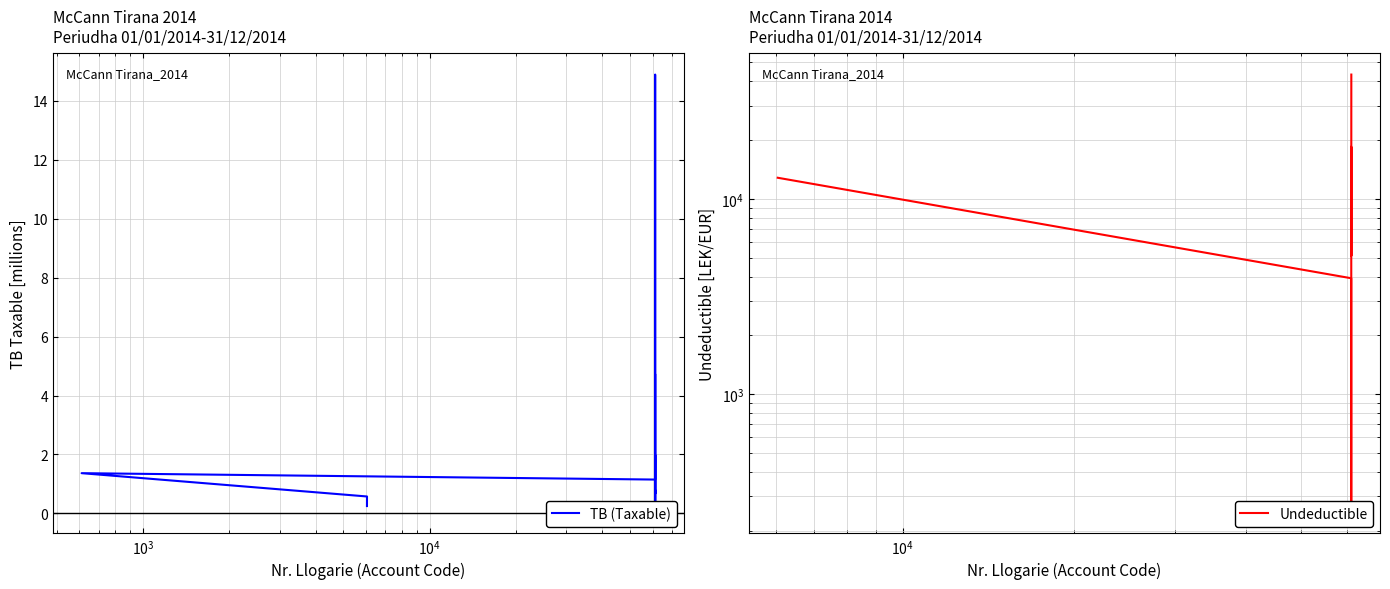

What is the sum of all values?

34.7